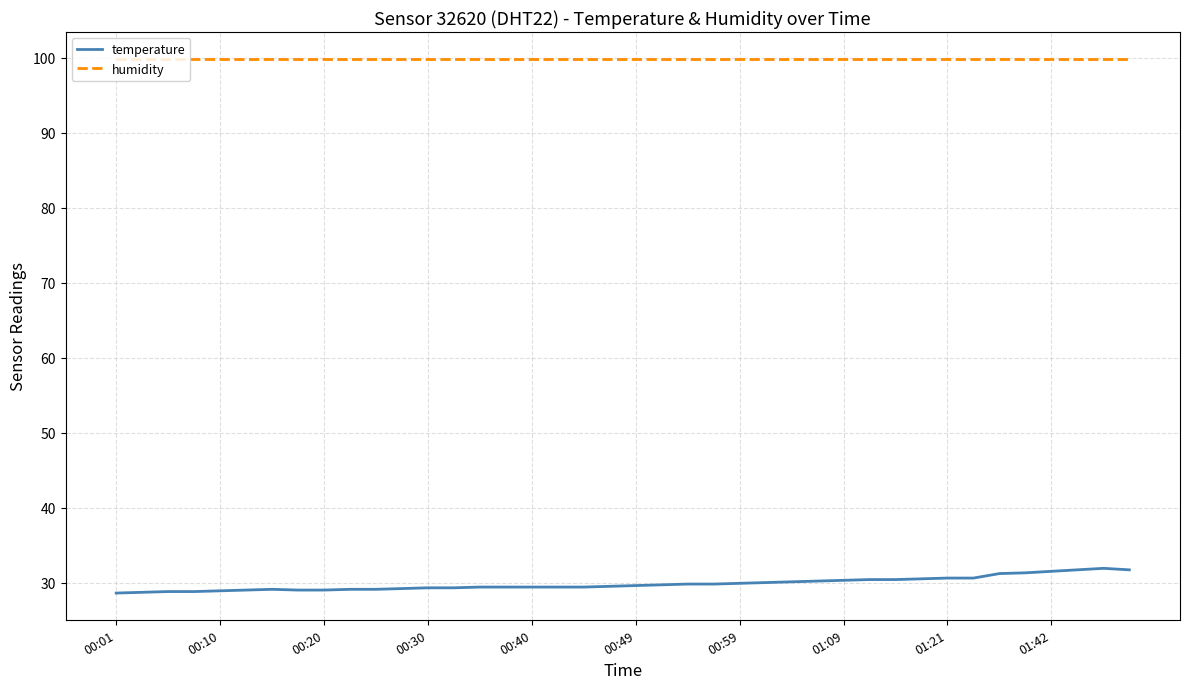

Rank the series by their average value, from lowest to highest.

temperature, humidity